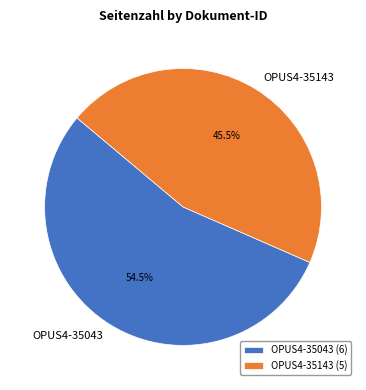

Which category has the smallest portion of the pie?

OPUS4-35143